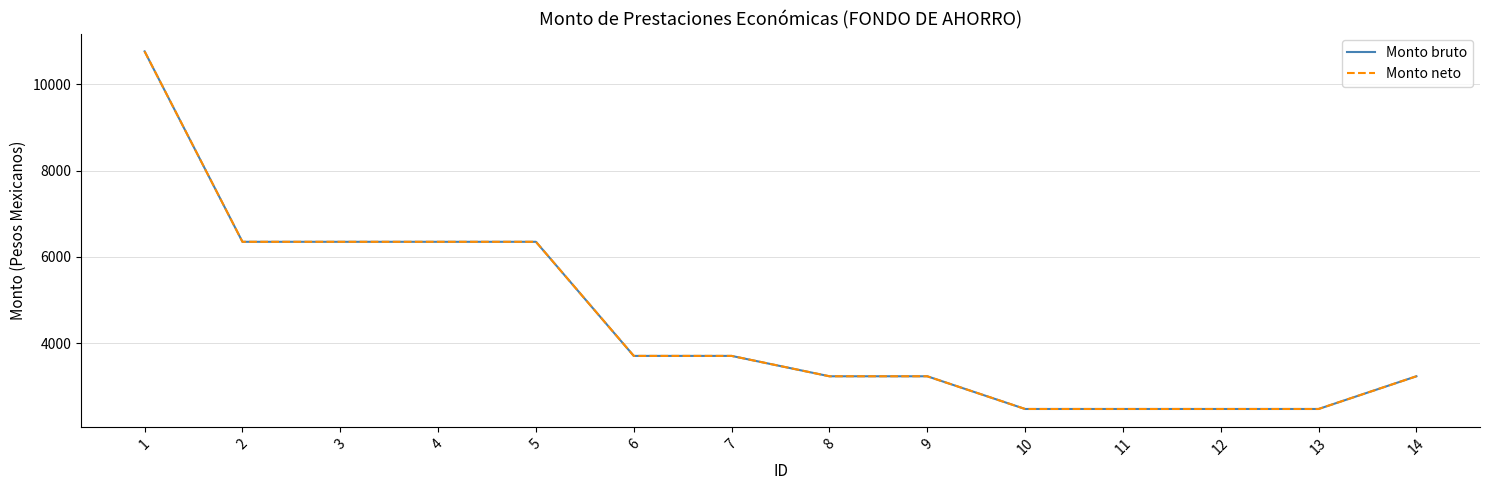

Which series changed the most between 4 and 7?

Monto bruto